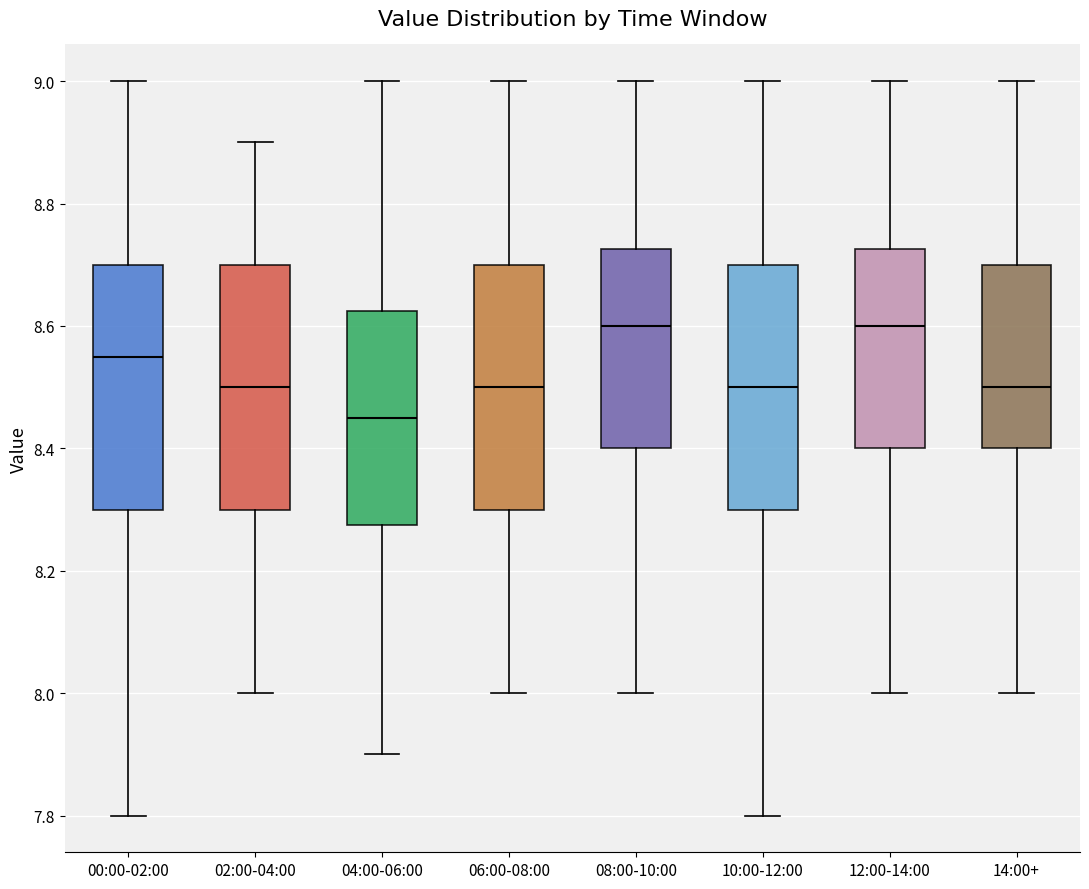

Where does the lower whisker of the box for 08:00-10:00 end on the y-axis? The values are not printed on the chart, so give them approximately, as read against the axis.

8.00